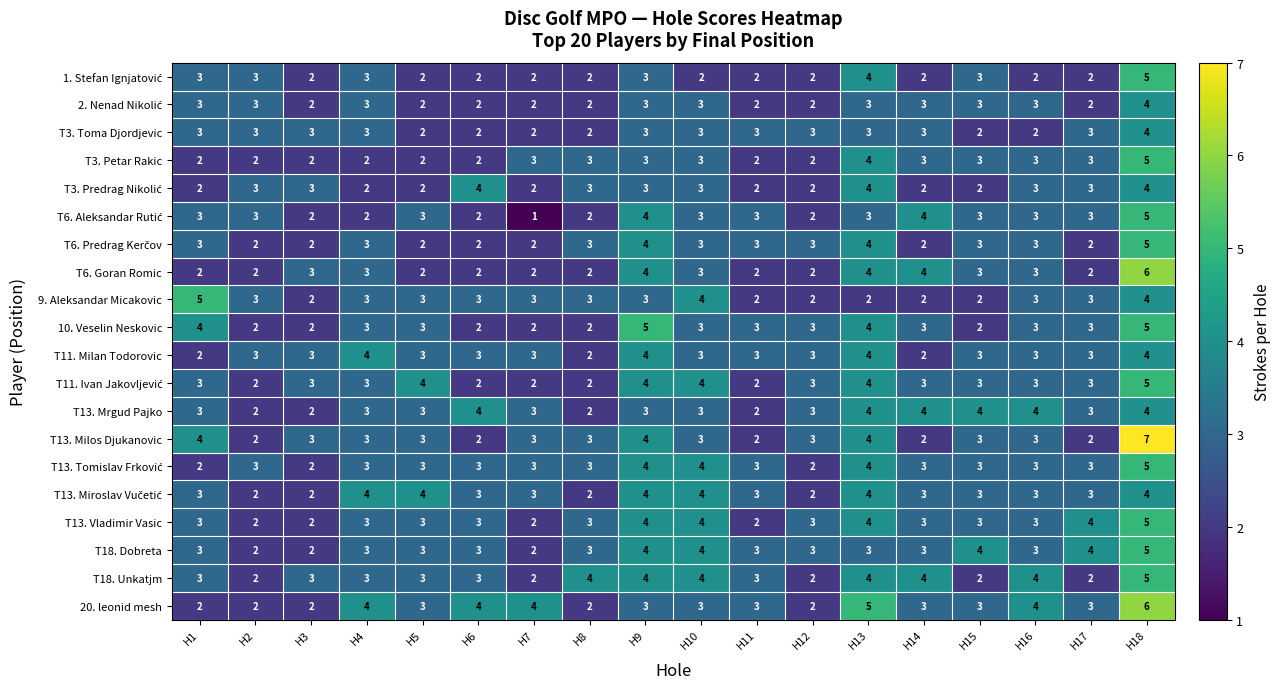

What is the sum of the 9. Aleksandar Micakovic values at H13 and H8?

5